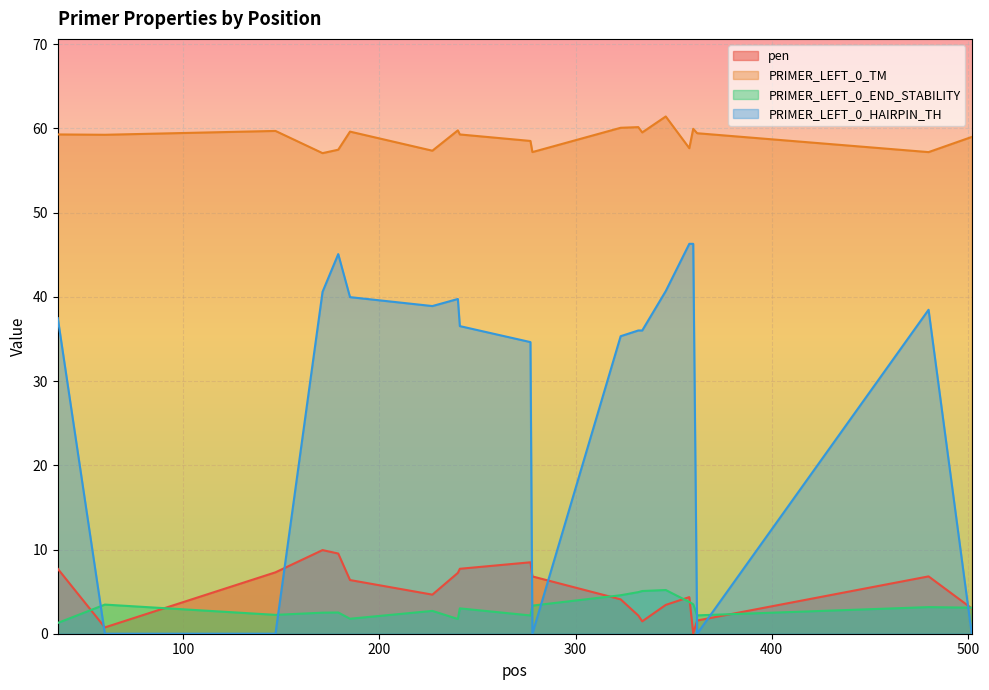

What is the maximum value shown in the chart?

61.4